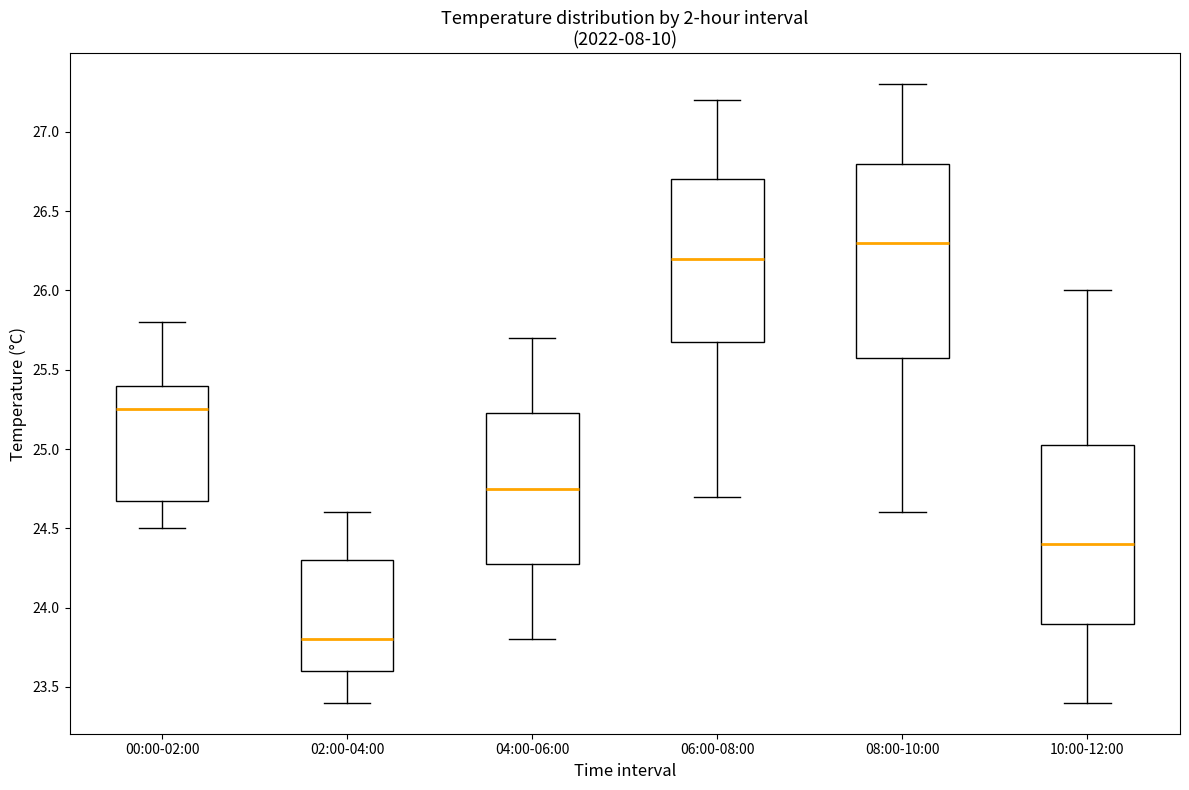

Comparing the boxes themselves (not the whiskers), which one is the tallest?

08:00-10:00